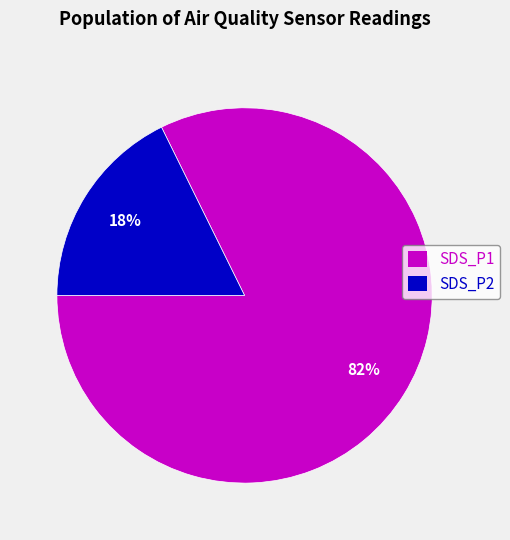

True or false: SDS_P2 accounts for 18% of the total.

True